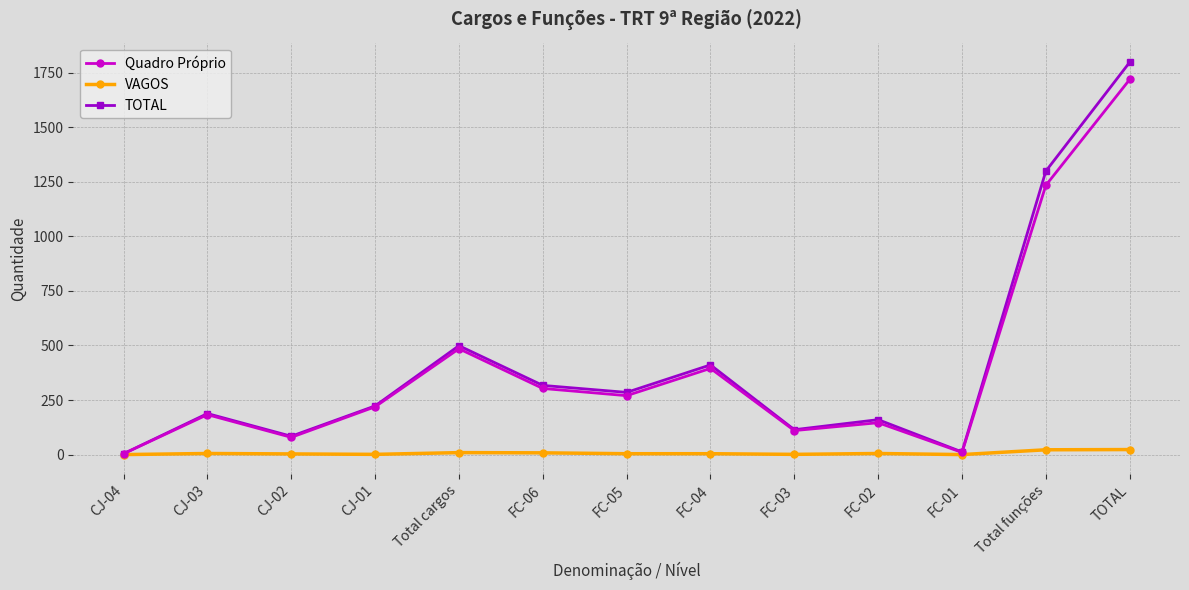

What is the difference between the highest and lowest values at CJ-02?

81